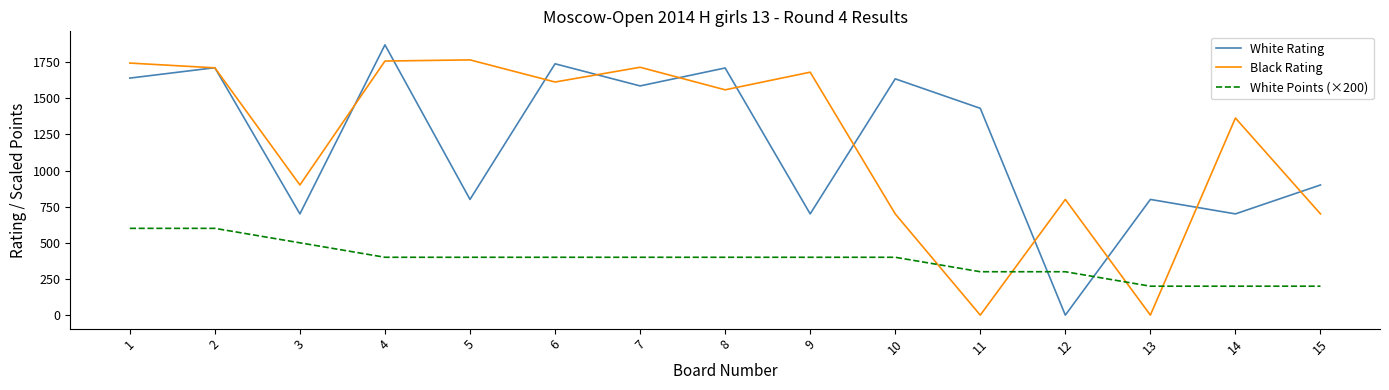

What are all the series names shown in the legend?

White Rating, Black Rating, White Points (×200)